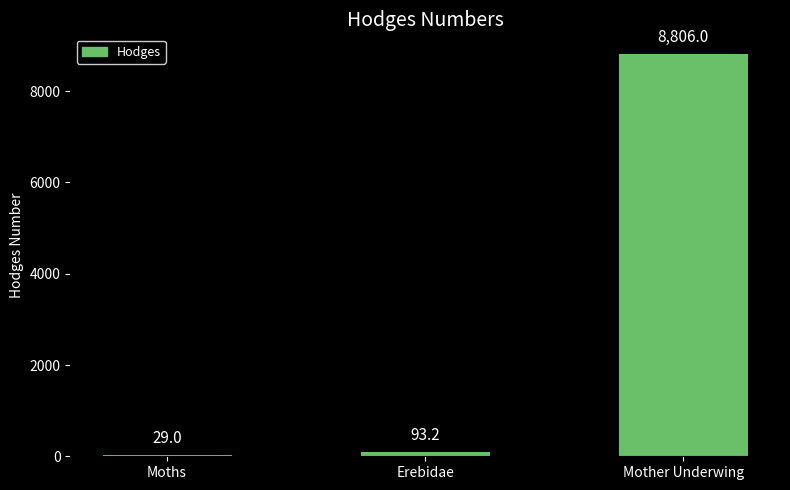

True or false: the data shows 29.0 at Moths.

True